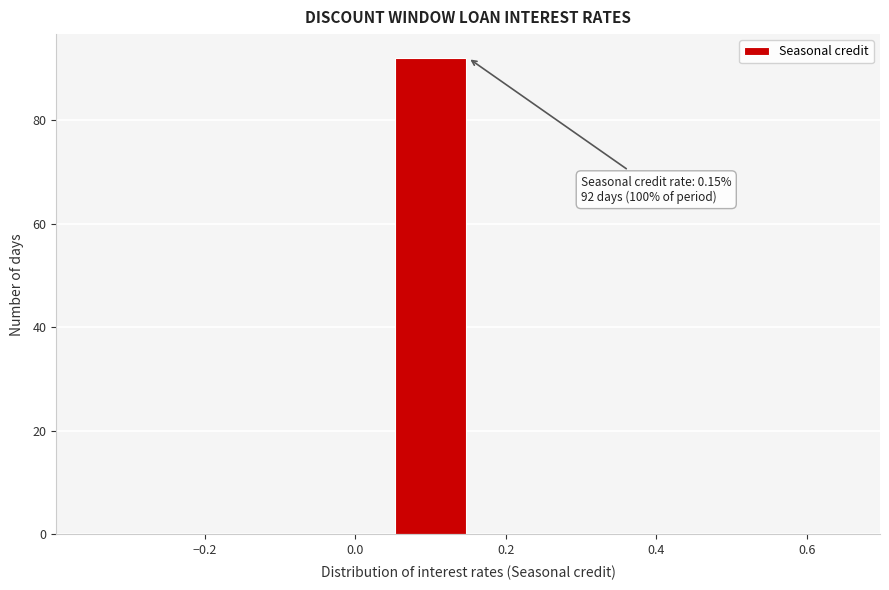

Over which range of the x-axis is the bar tallest?

0.05 to 0.15